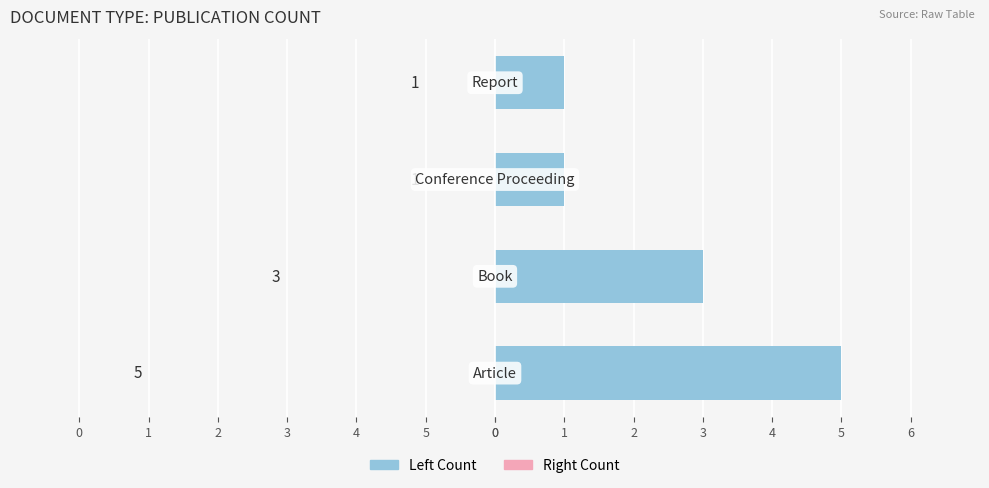

Does the chart contain any negative values?

No